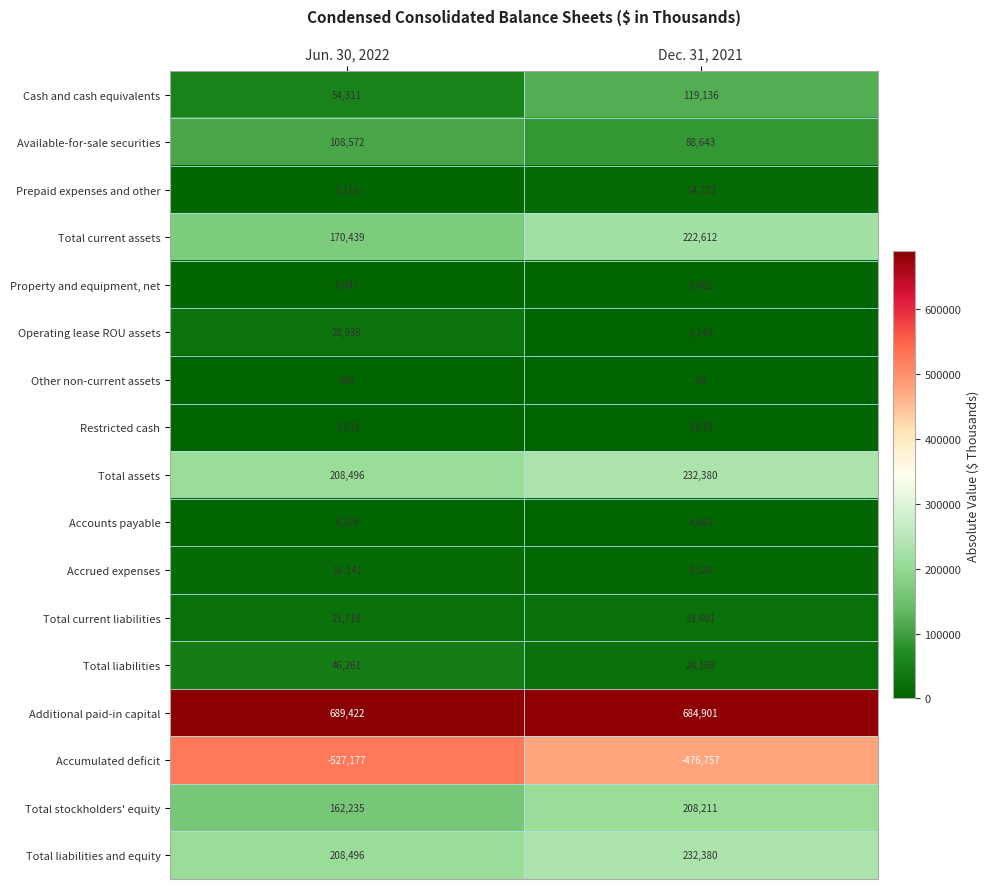

At which category is the sum across all series the highest?

Dec. 31, 2021